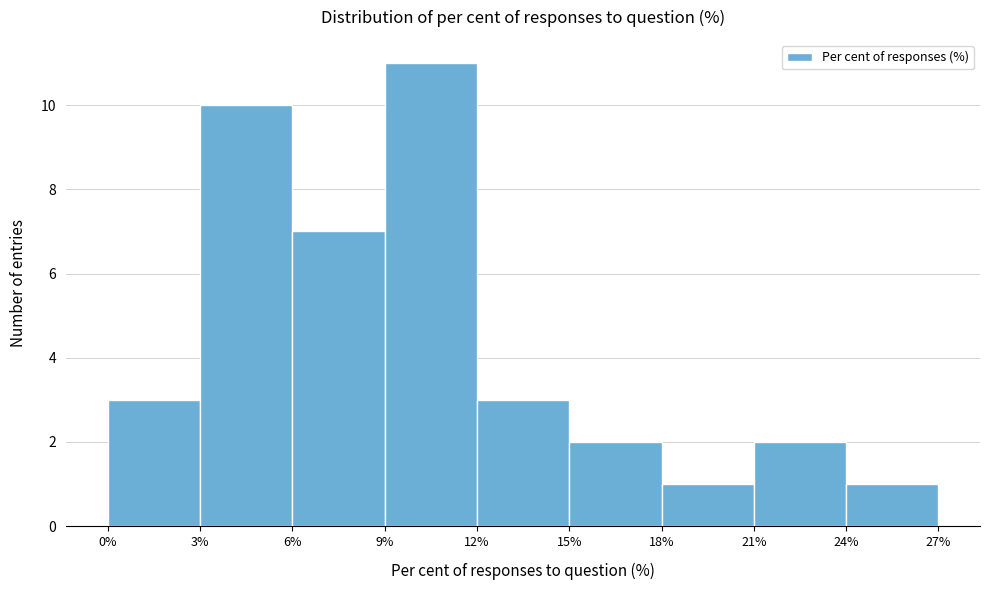

What is the height of the bar covering 9% to 12% on the x-axis? The values are not printed on the chart, so give them approximately, as read against the axis.

11